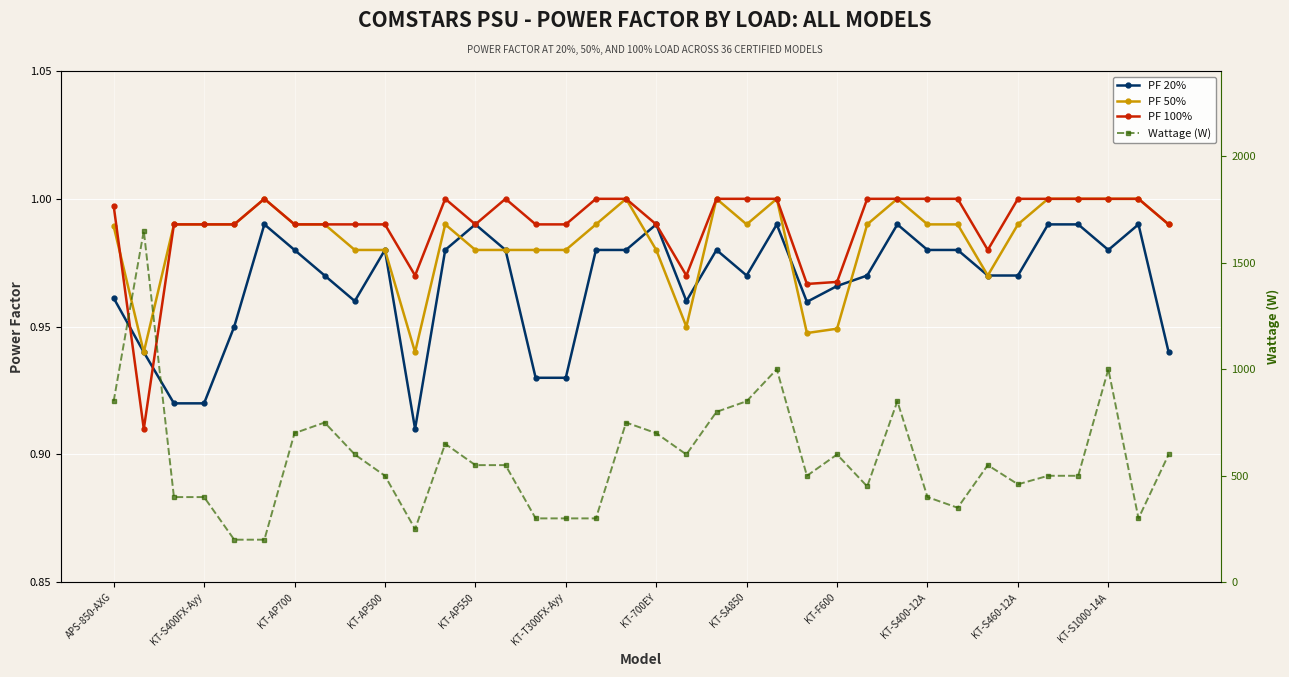

What is the average value of the PF 50% series?

1.0